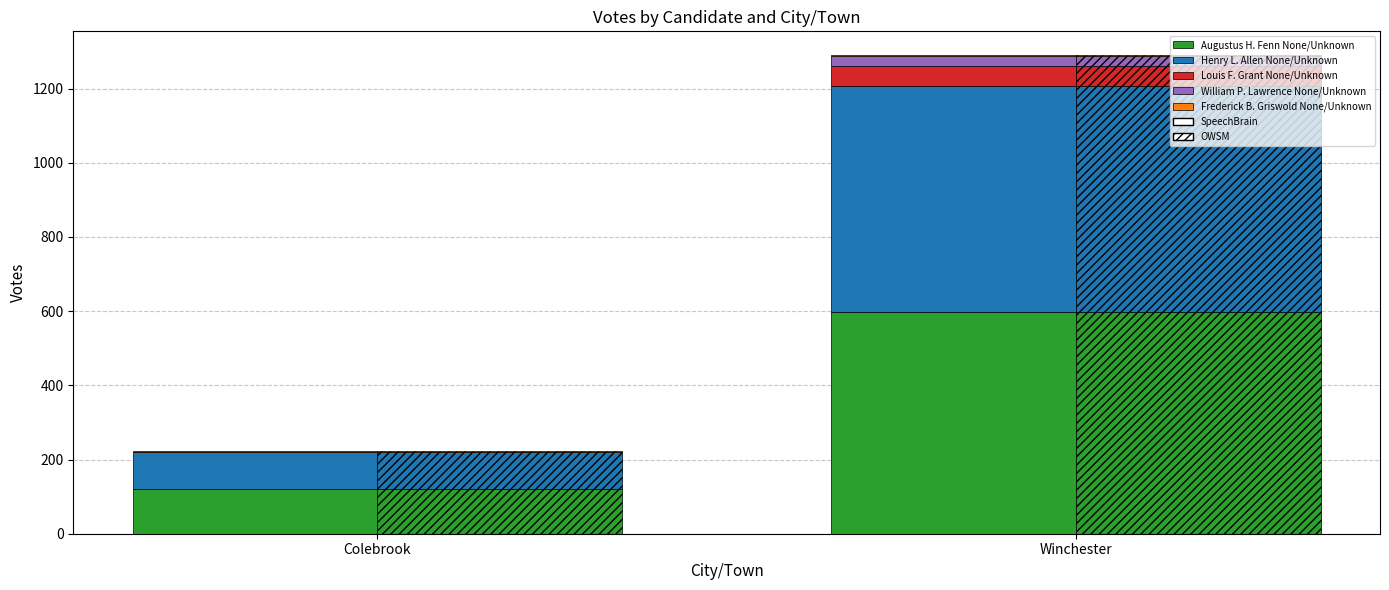

What is the sum of the Frederick B. Griswold None/Unknown values at Winchester and Colebrook?

4